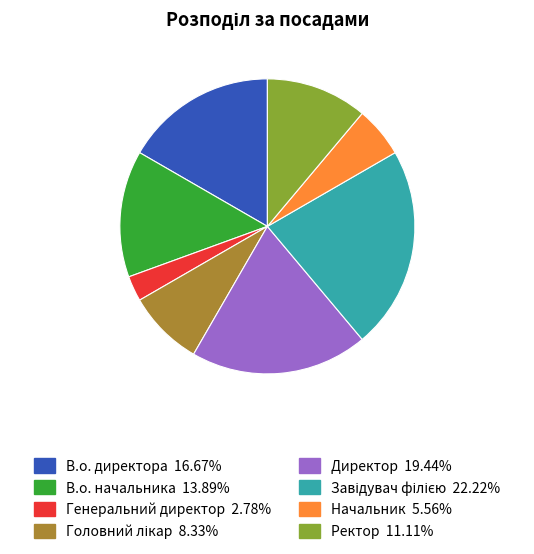

Is there a majority slice in this chart?

No